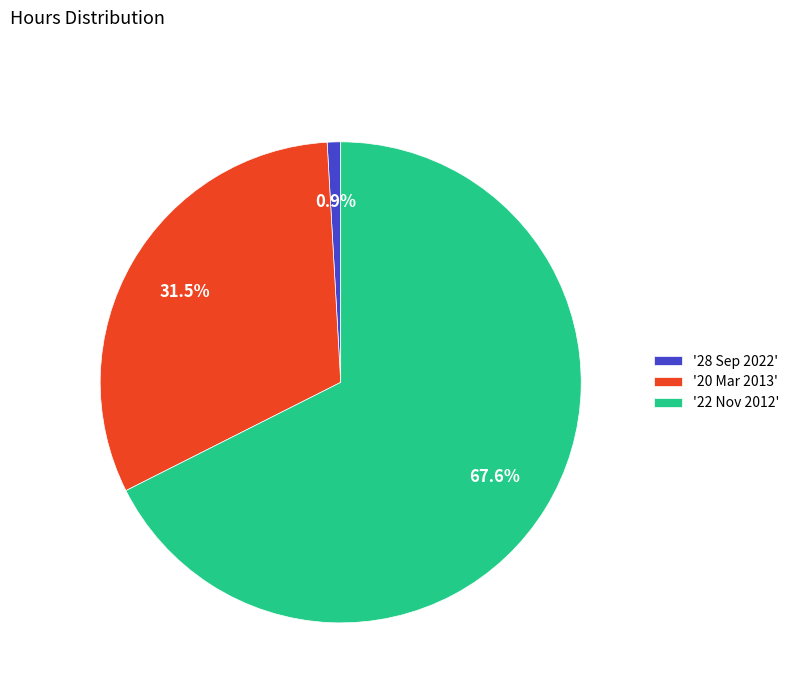

What portion of the pie excludes '28 Sep 2022'?

99.1%